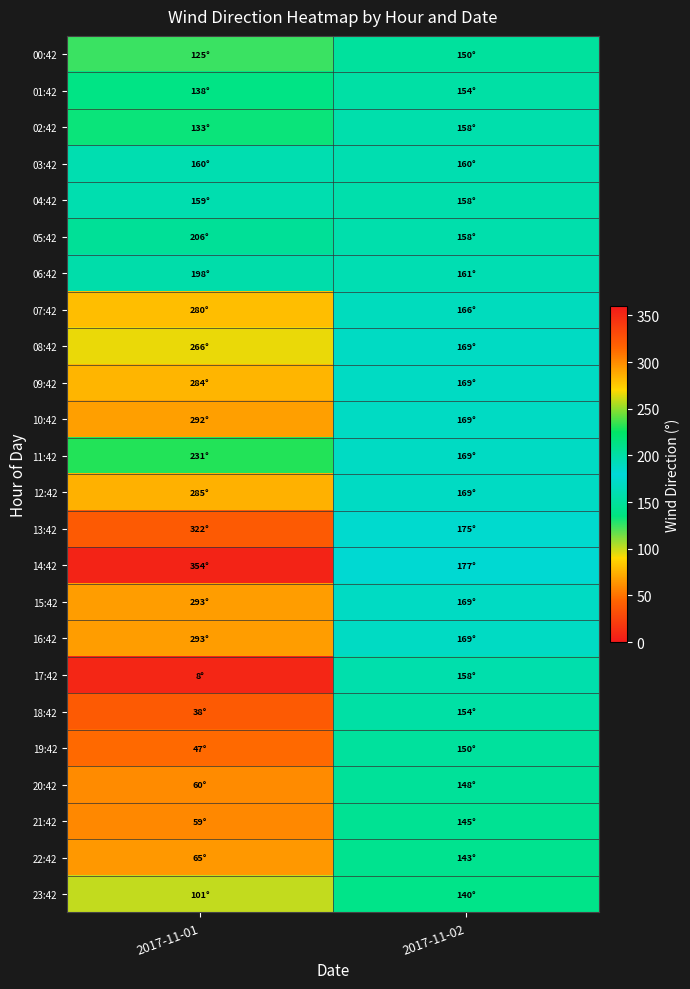

Rank the series by their maximum value, from highest to lowest.

14:42, 13:42, 15:42, 16:42, 10:42, 12:42, 09:42, 07:42, 08:42, 11:42, 05:42, 06:42, 03:42, 04:42, 02:42, 17:42, 01:42, 18:42, 00:42, 19:42, 20:42, 21:42, 22:42, 23:42